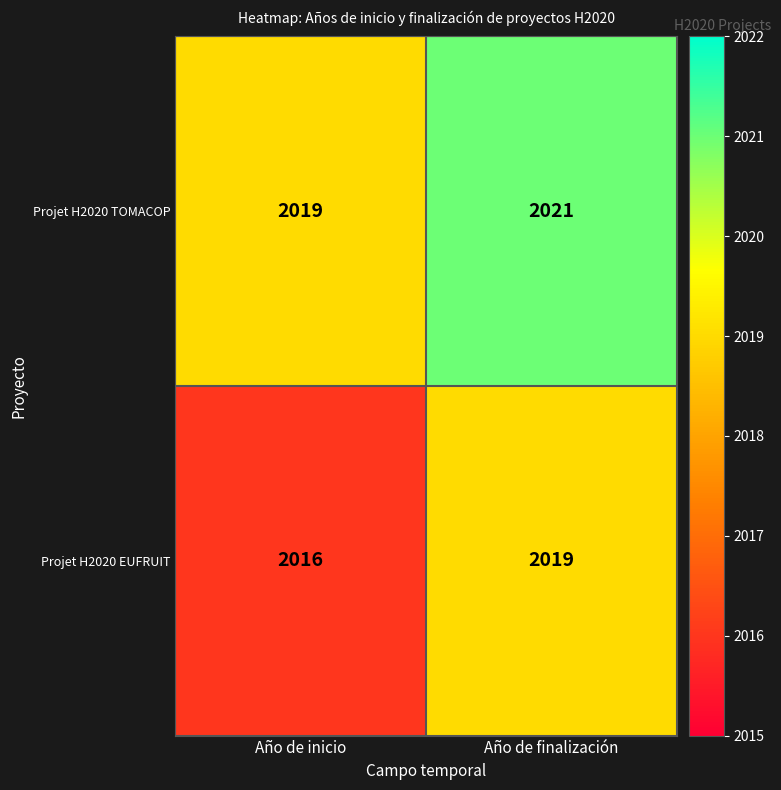

Read the Projet H2020 EUFRUIT value at Año de inicio.

2016